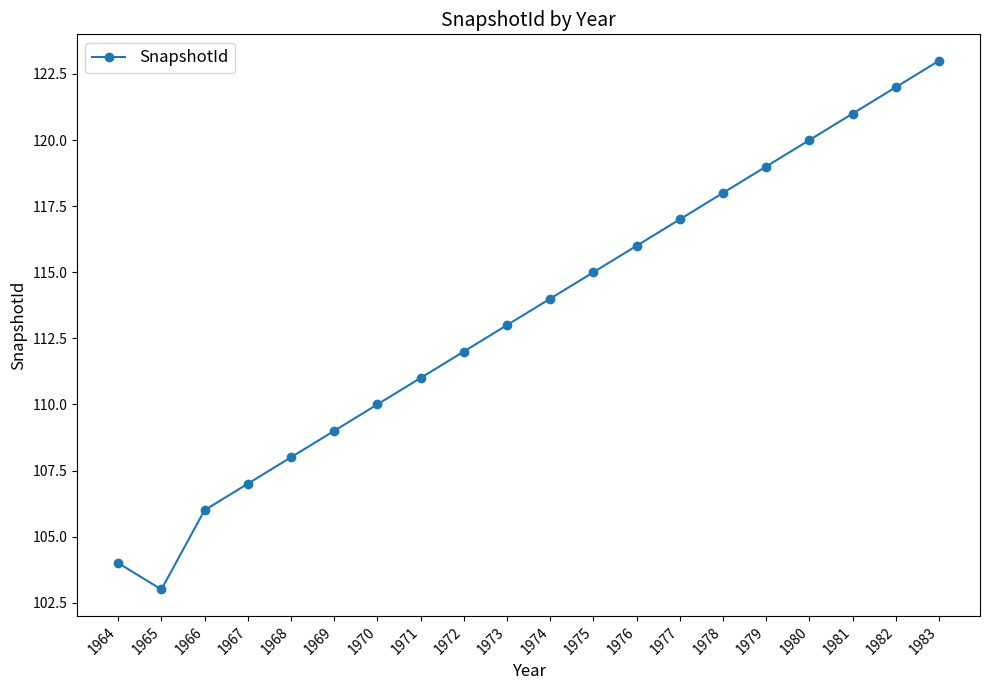

What is the value of the 11th point from the left?

114